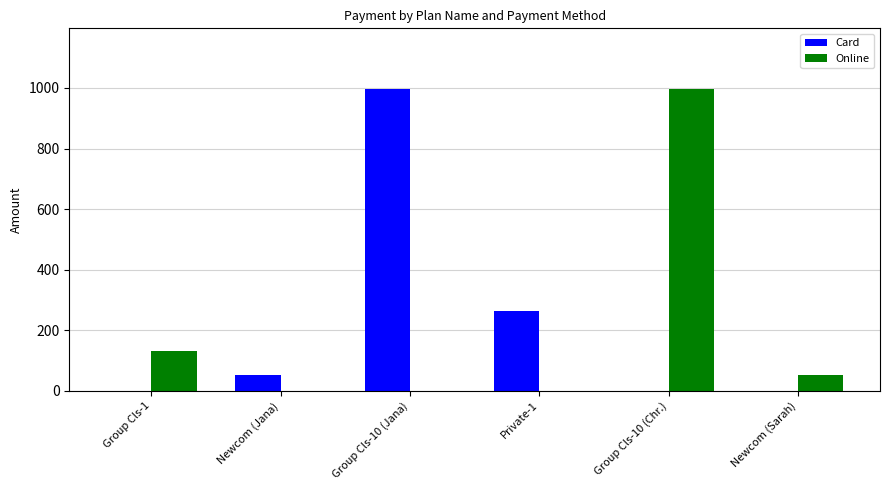

How many groups of bars are there?

6